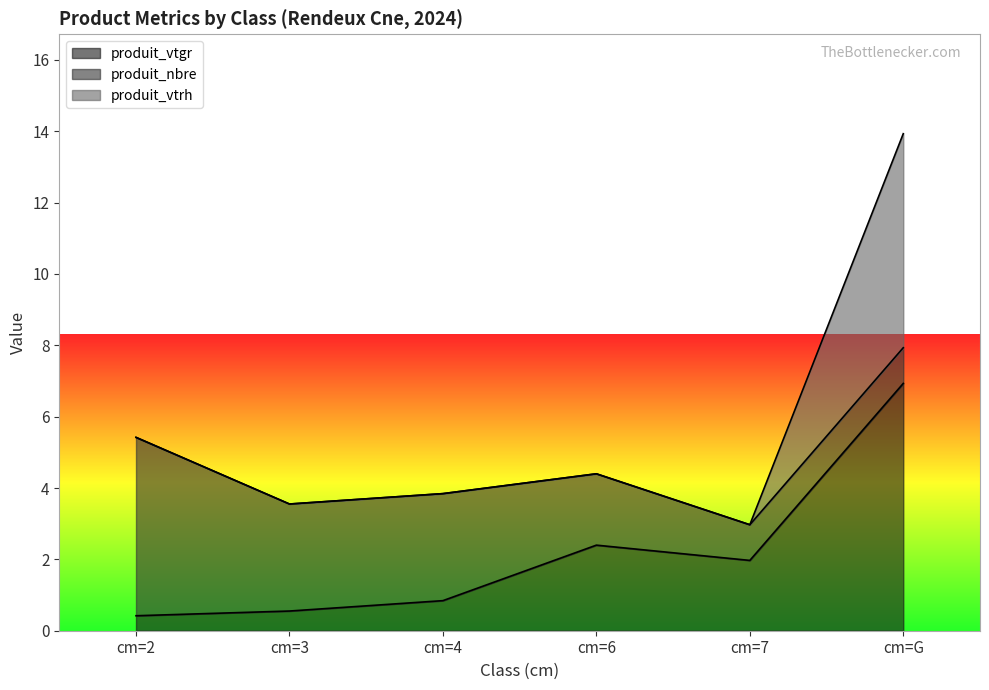

At how many categories does at least one series exceed 6?

1